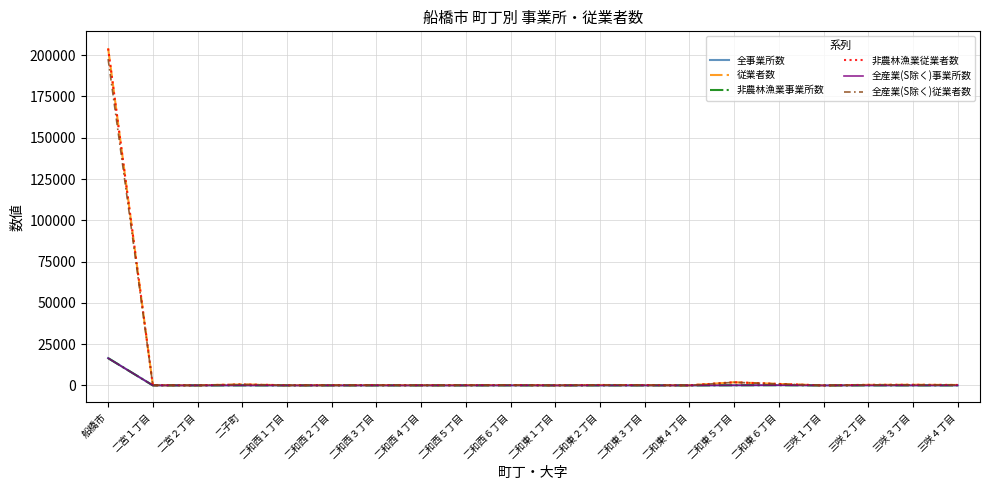

Which series has the widest spread of values?

従業者数